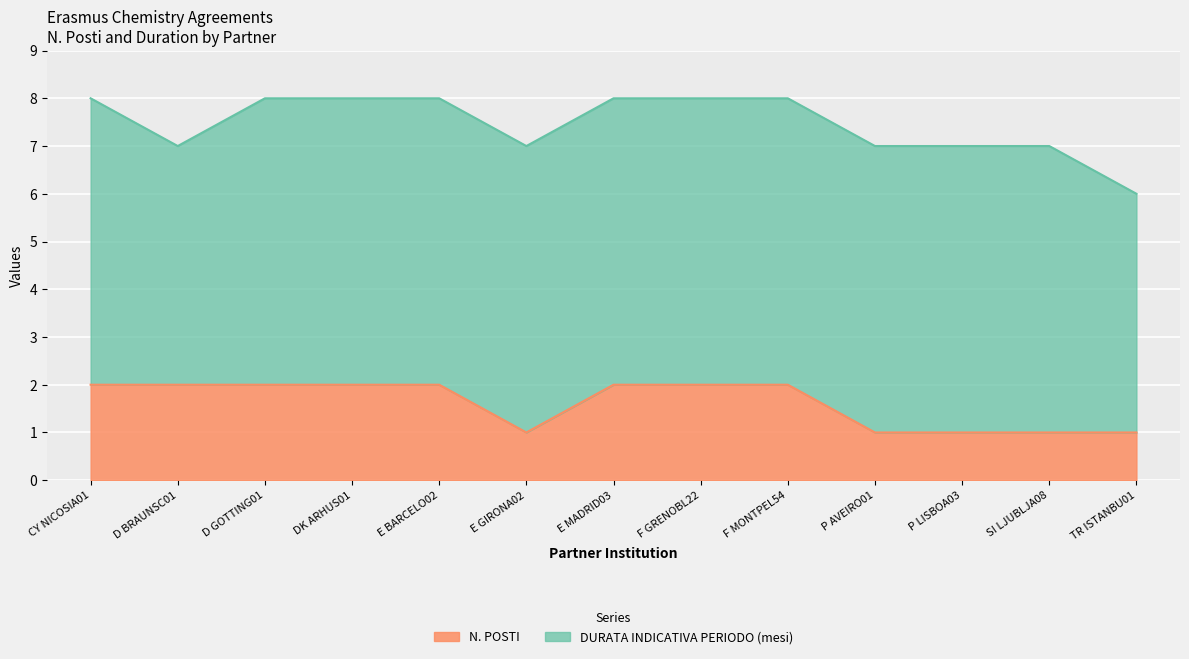

Where is the first local minimum?

E GIRONA02